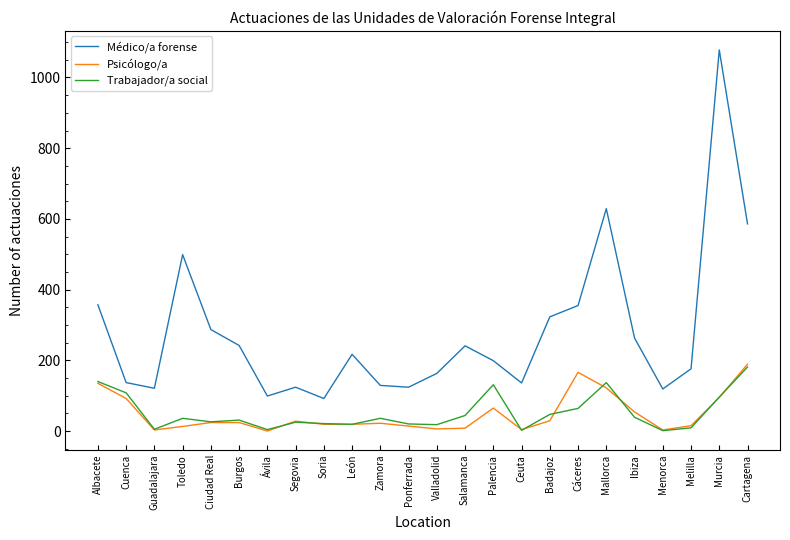

How many categories are shown in the chart?

24